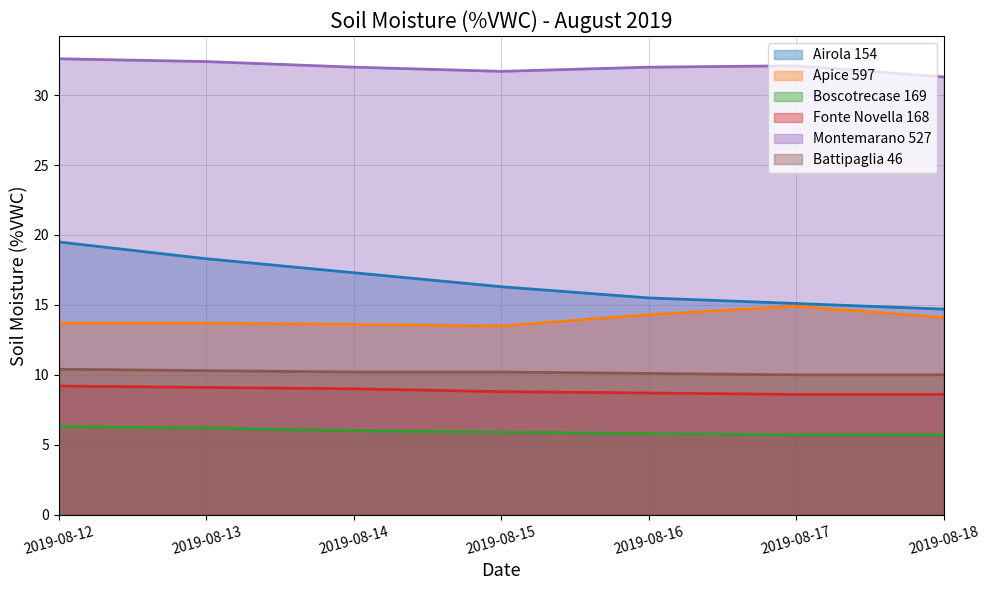

Where is Battipaglia 46 nearest to the value 10?

2019-08-17